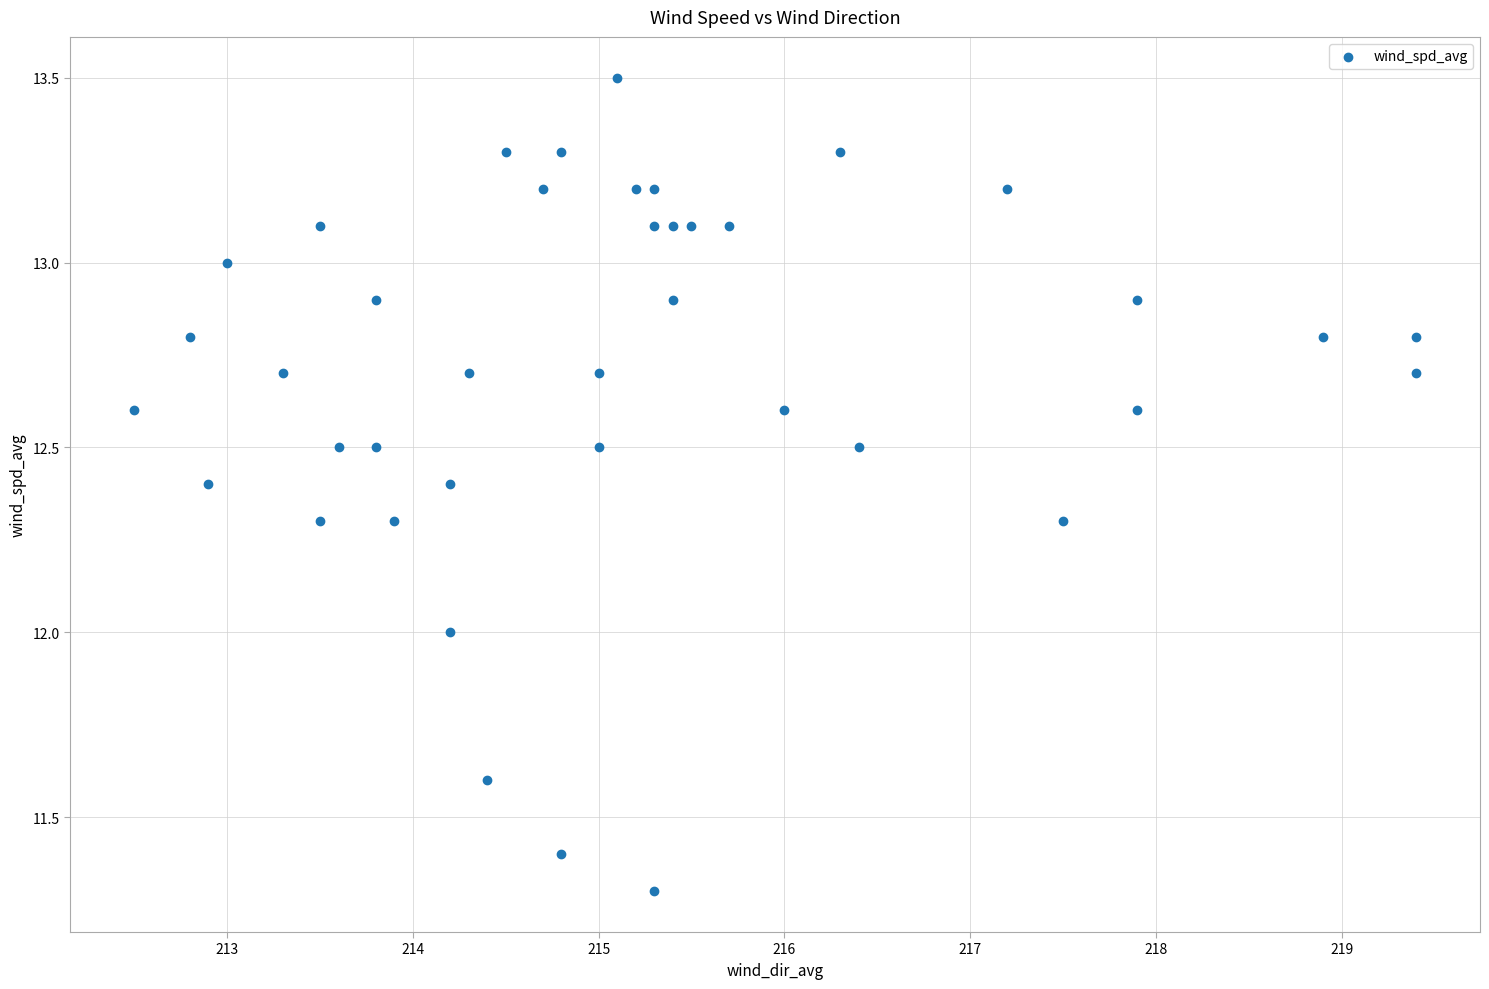

What is the range of Y values (max minus min)?

2.2